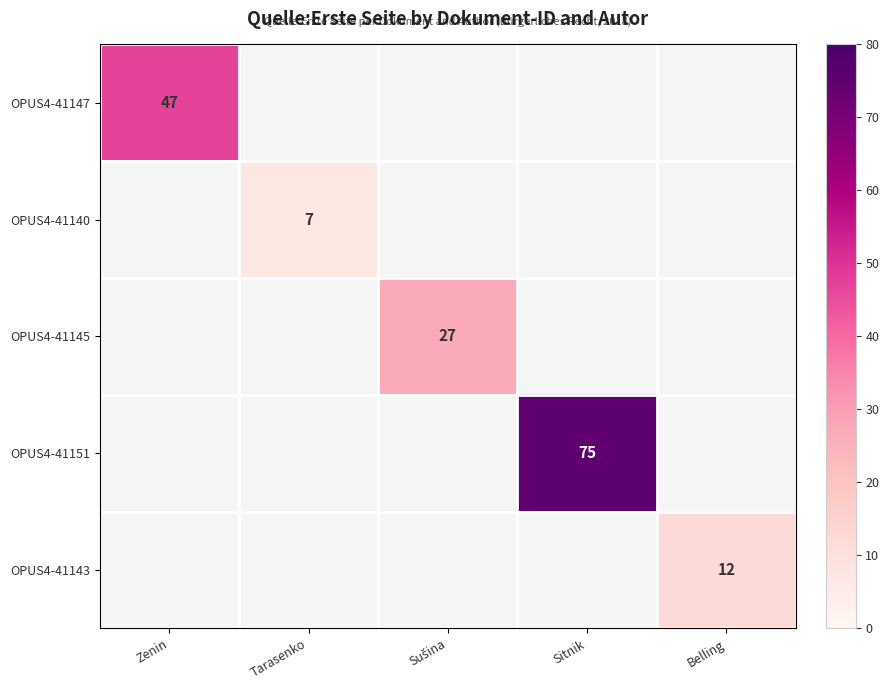

The OPUS4-41151 series shows 75 at Sitnik. True or false?

True